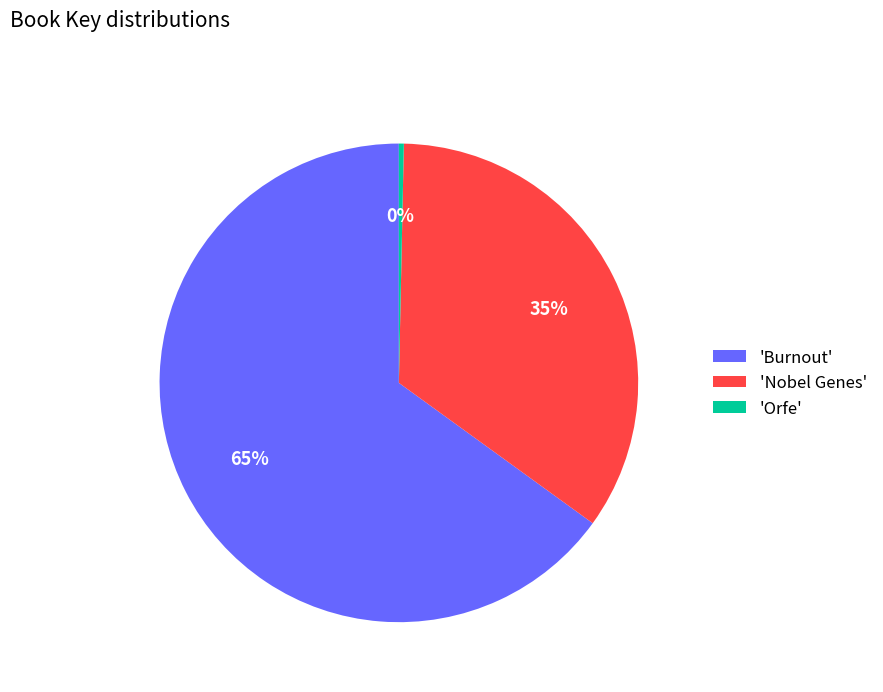

Is it true that 'Orfe' is 0% of the pie?

True